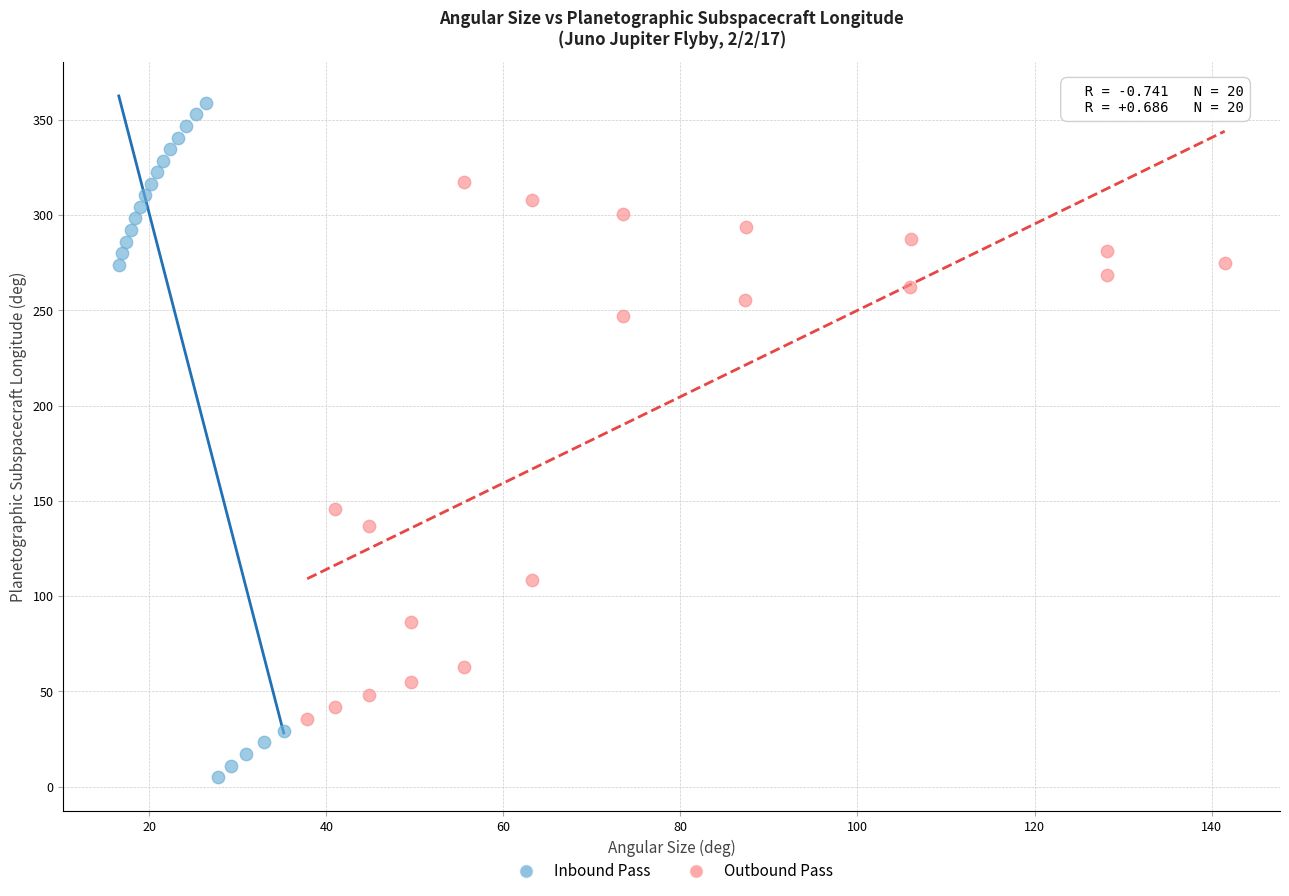

Which series reaches the maximum Y coordinate?

Inbound Pass